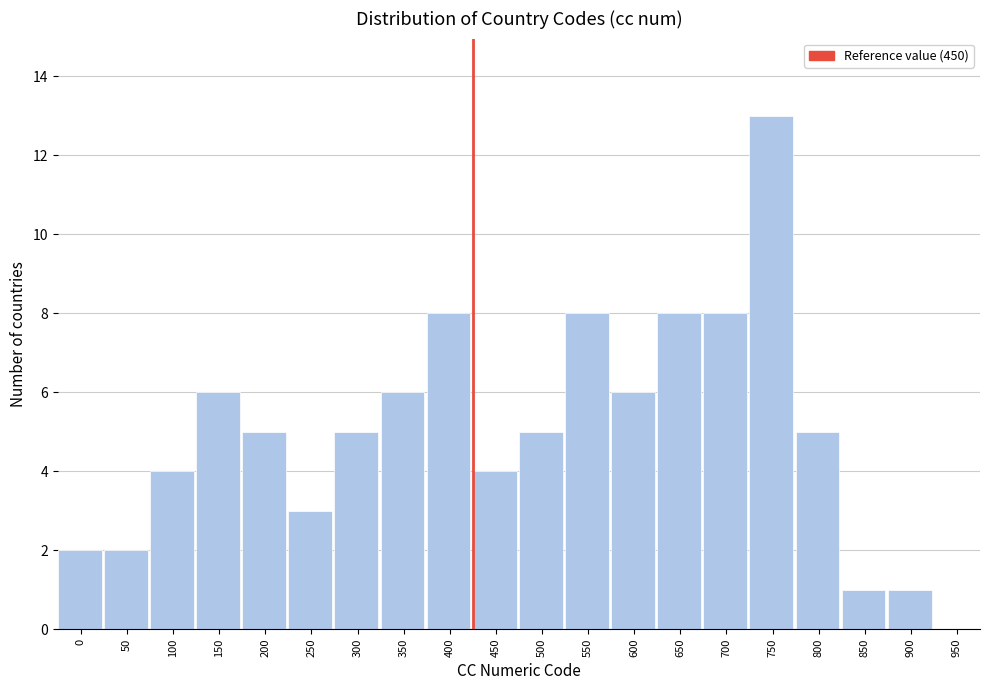

Reading left to right, what are all the values shown in this chart?

0=2	50=2	100=4	150=6	200=5	250=3	300=5	350=6	400=8	450=4	500=5	550=8	600=6	650=8	700=8	750=13	800=5	850=1	900=1	950=0